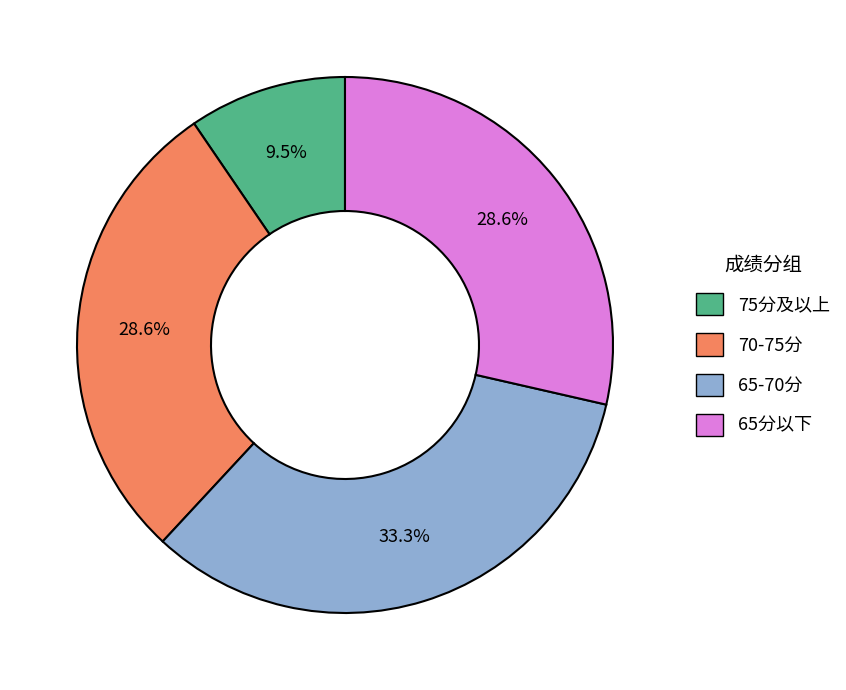

How much of the chart is everything except 70-75分?

71.4%